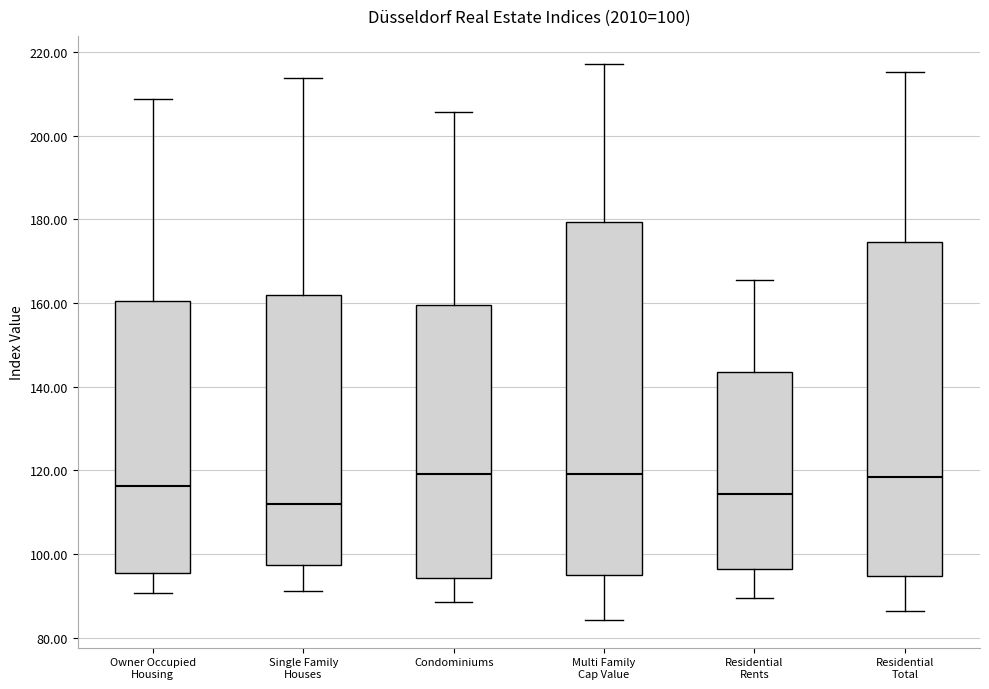

Which box is the tallest, from its lower edge to its upper edge?

Multi Family Cap Value